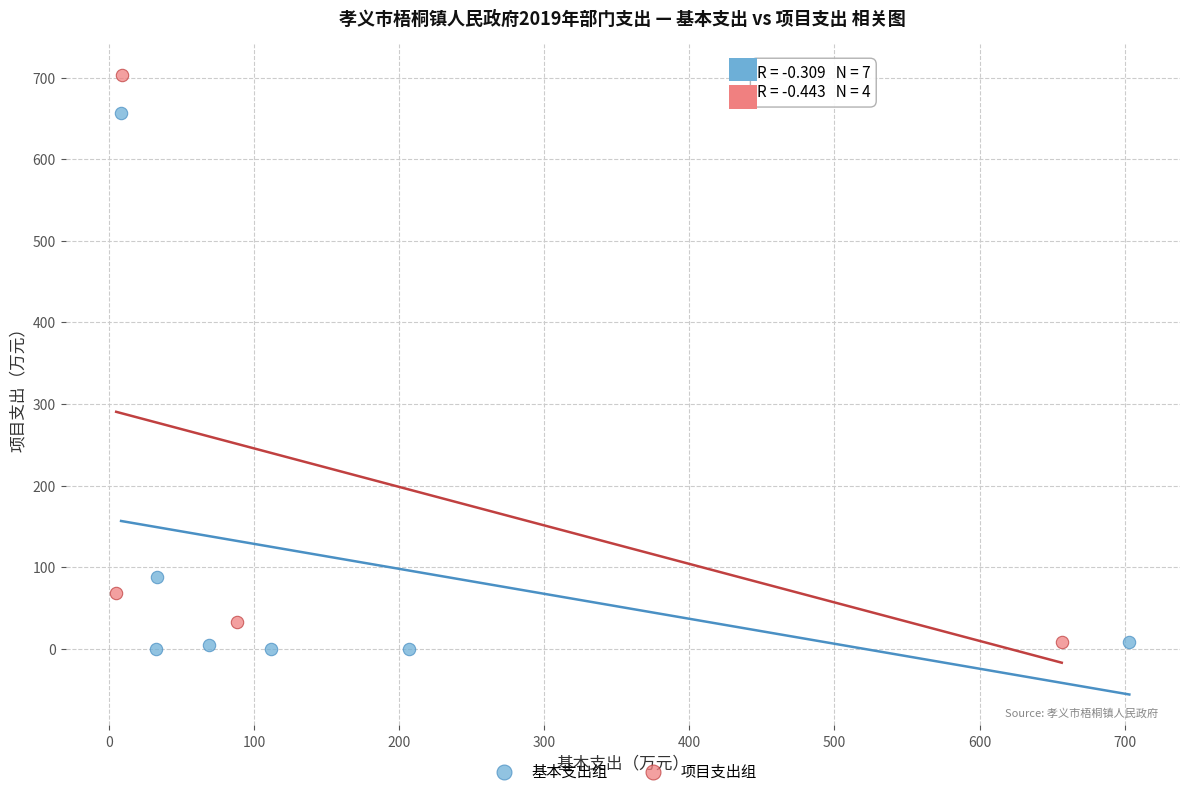

Which series reaches the maximum Y coordinate?

项目支出组